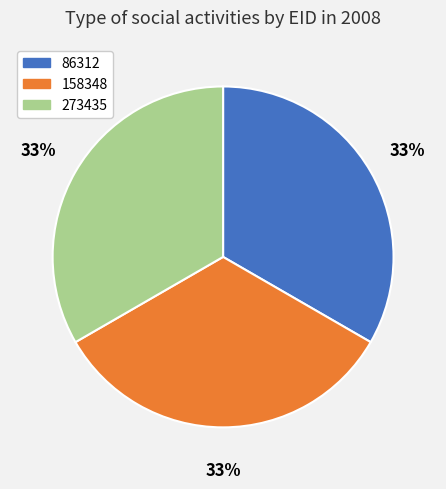

Combined, do 86312 and 273435 account for over 50%?

Yes